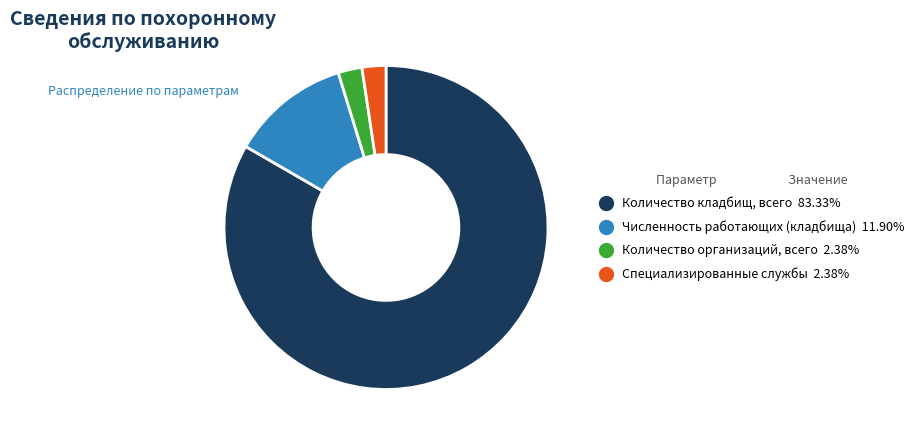

Is there any slice that represents more than half of the pie?

Yes